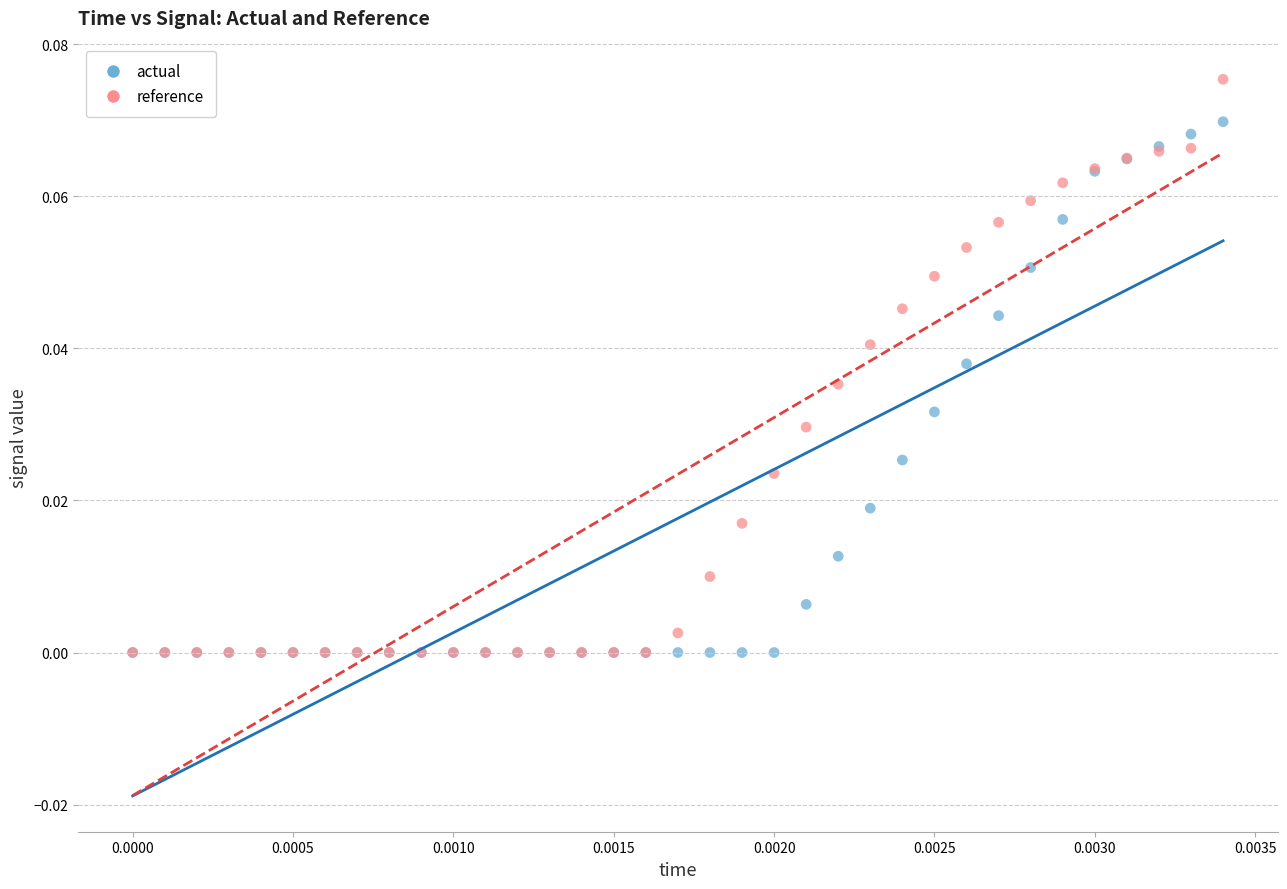

What are all the series names shown in the legend?

actual, reference